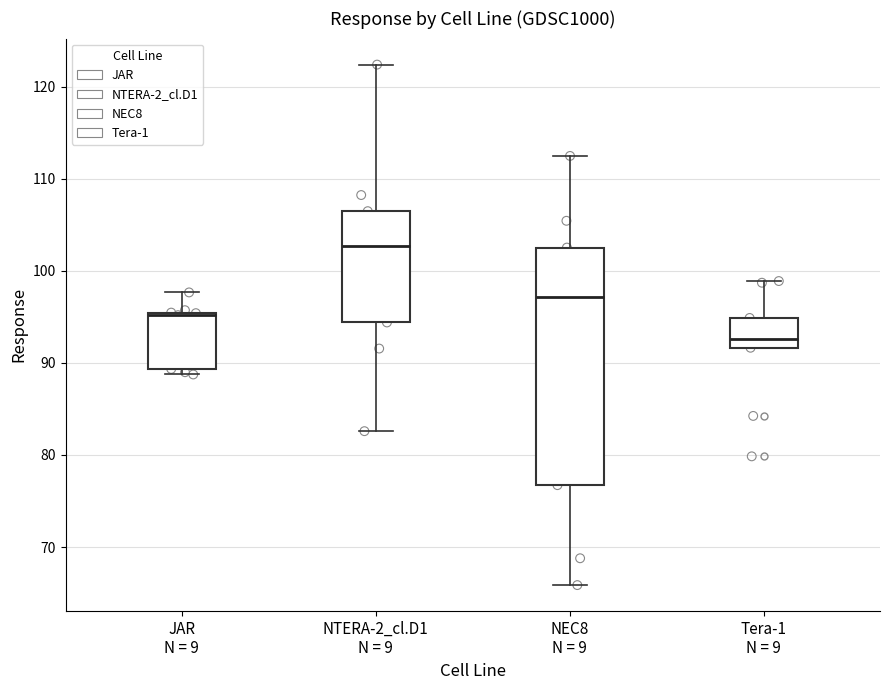

Reading left to right, transcribe this box plot: for each box, give where its median line is, the range the box spans, and where its two whiskers end, as read against the y-axis. The values are not printed on the chart, so give them approximately, as read against the axis.

JAR N = 9: median 95, box 89 to 95, whiskers 89 (just below the box's lower edge) to 98
NTERA-2_cl.D1 N = 9: median 103, box 94 to 106, whiskers 83 to 122
NEC8 N = 9: median 97, box 77 to 103, whiskers 66 to 112
Tera-1 N = 9: median 93, box 92 to 95, whiskers 92 to 99